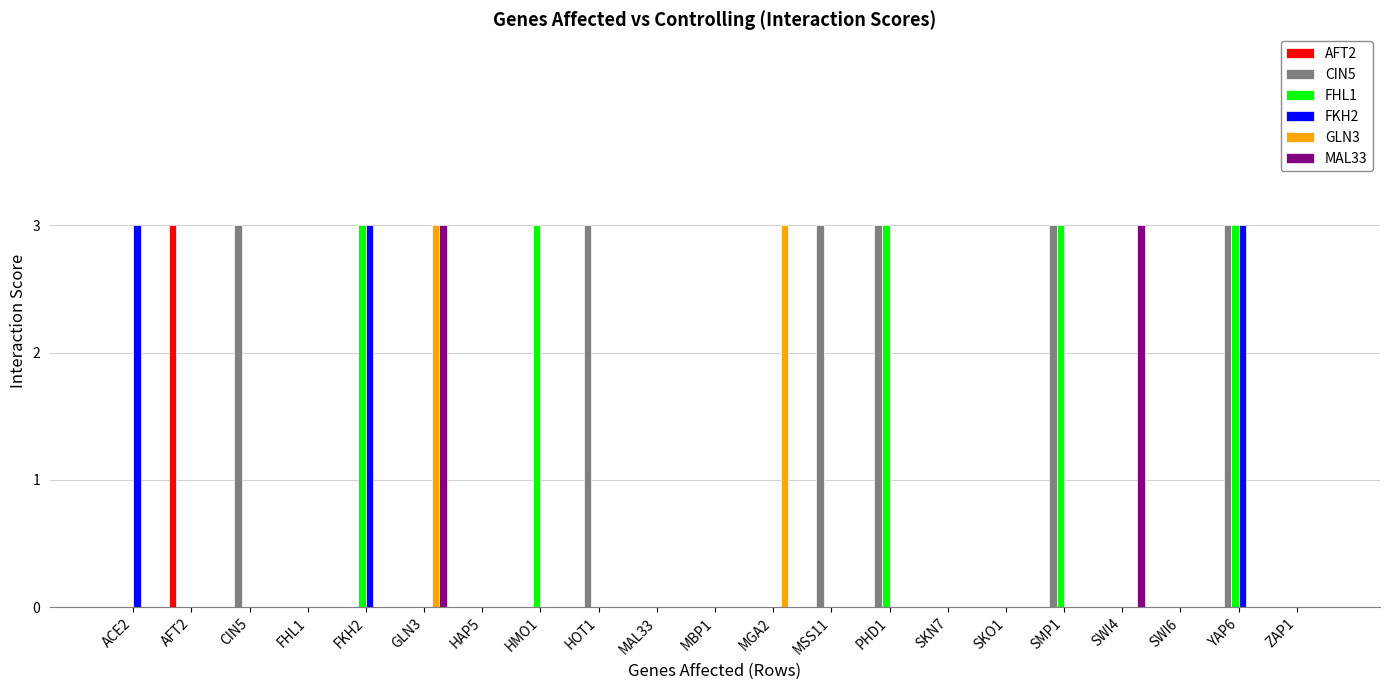

Between HAP5 and SWI4, which series saw the biggest shift?

MAL33